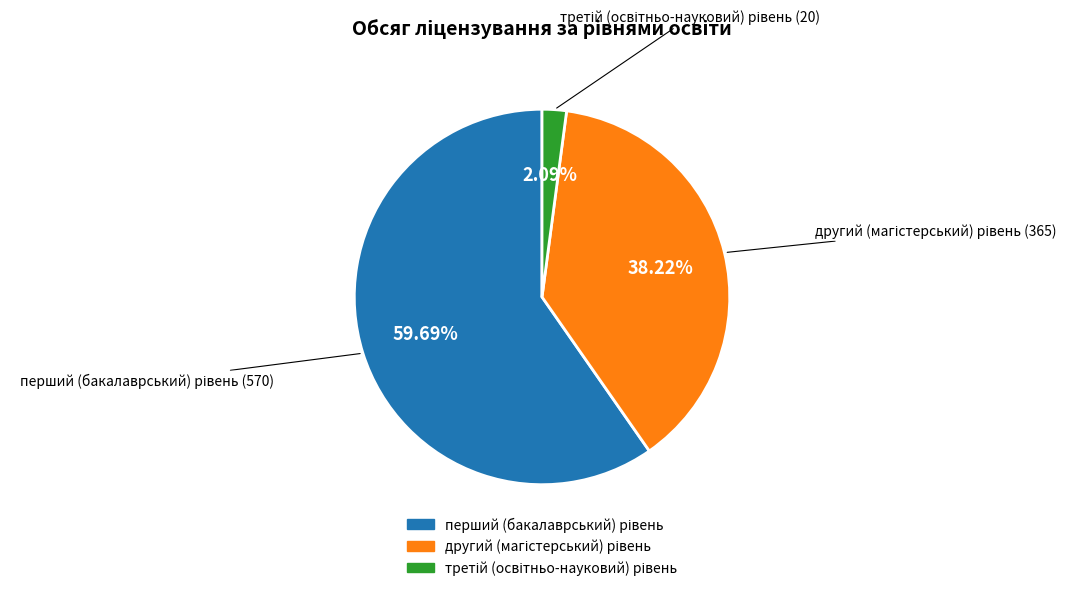

Is there any slice that represents more than half of the pie?

Yes